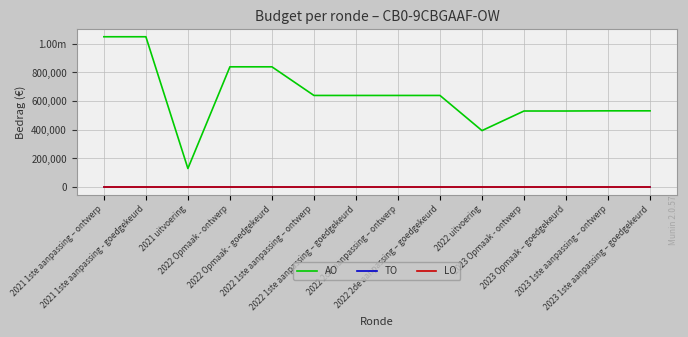

Is the value of LO at 2021 uitvoering greater than the value of AO at 2021 1ste aanpassing – ontwerp?

No